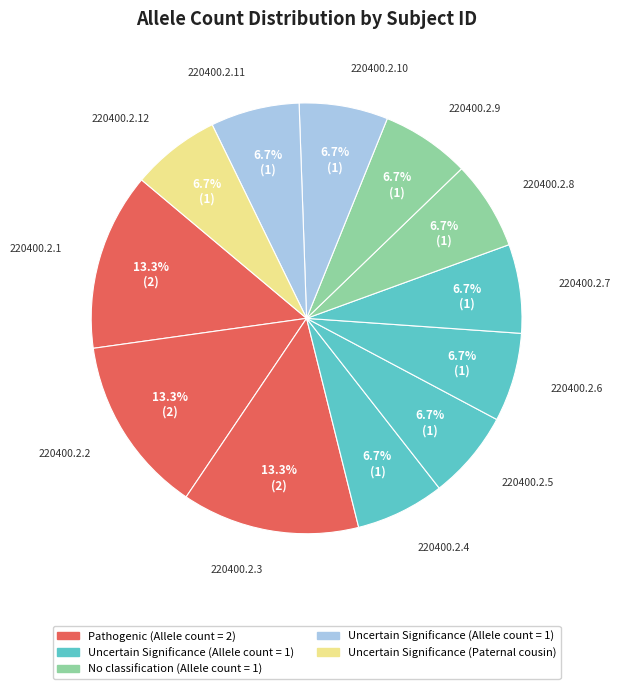

How many slices are in this pie chart?

12